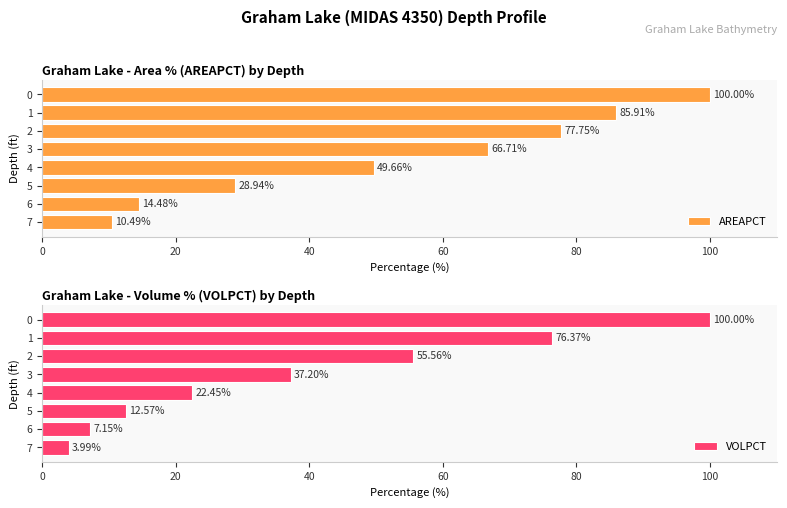

Rank the series by their average value, from highest to lowest.

AREAPCT, VOLPCT